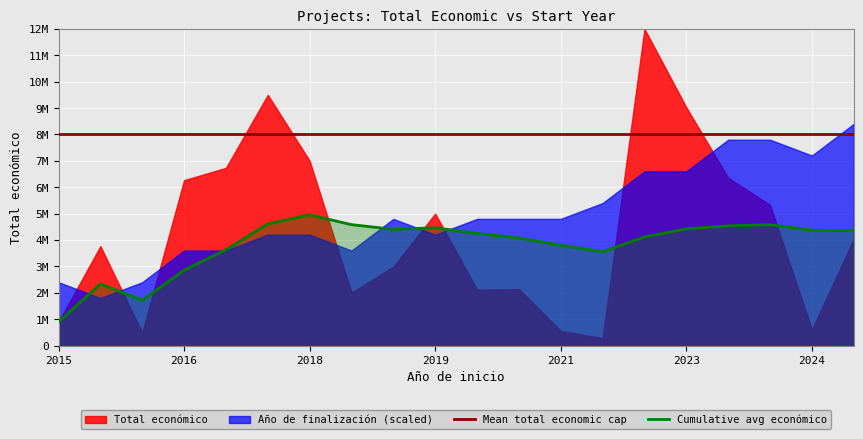

True or false: Cumulative avg económico and Mean total economic cap intersect in this chart.

False